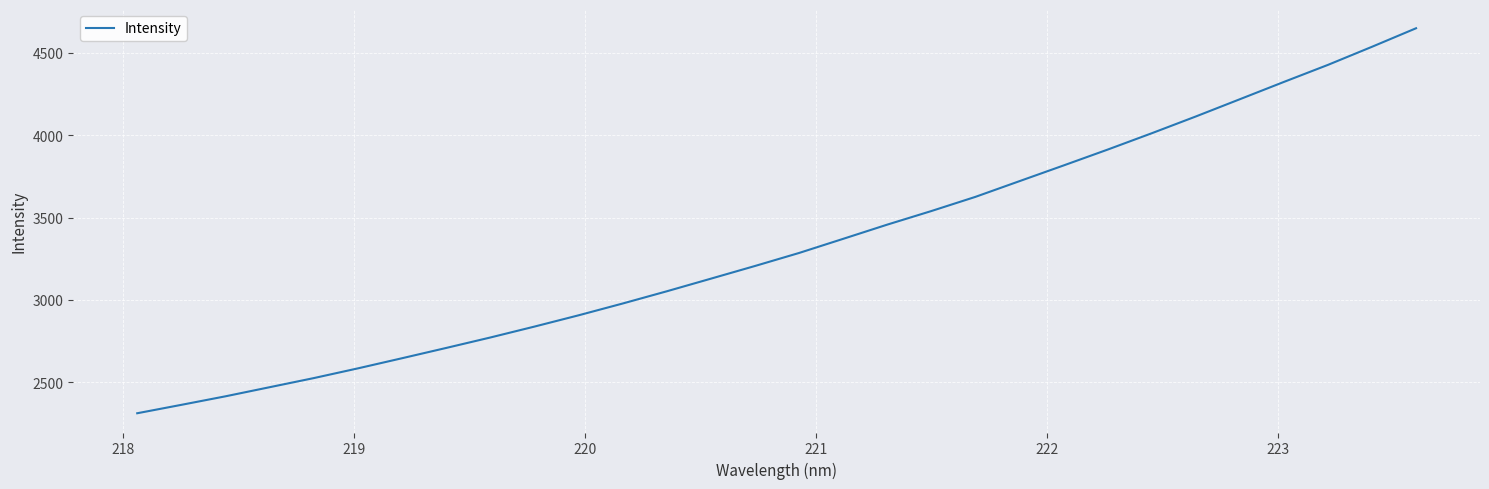

What is the greatest value displayed?

4649.4